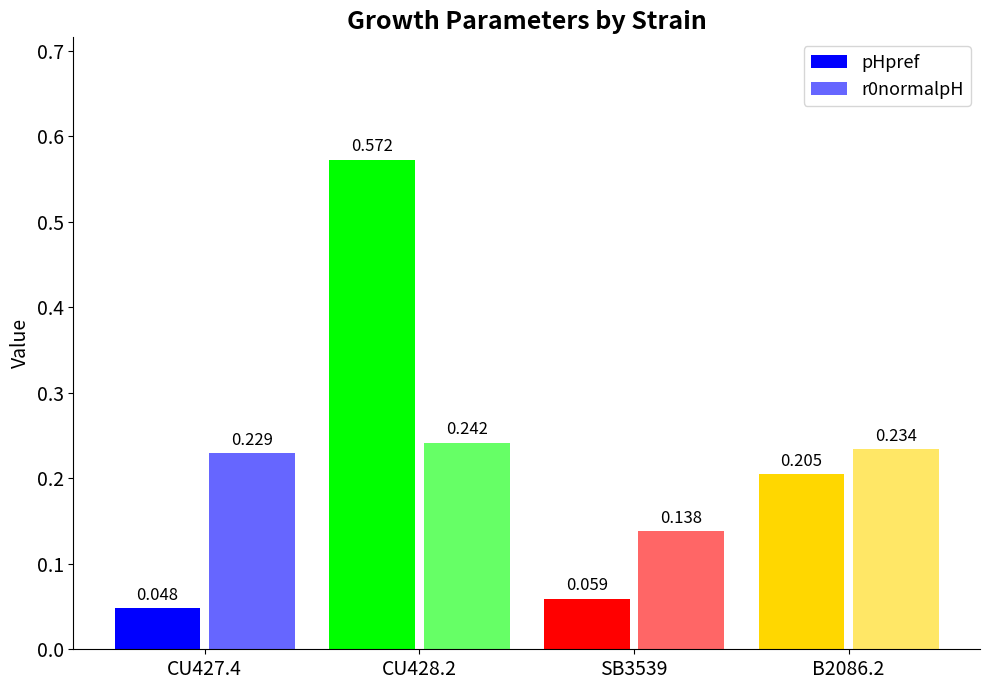

List the series in order of their overall mean, lowest first.

r0normalpH, pHpref